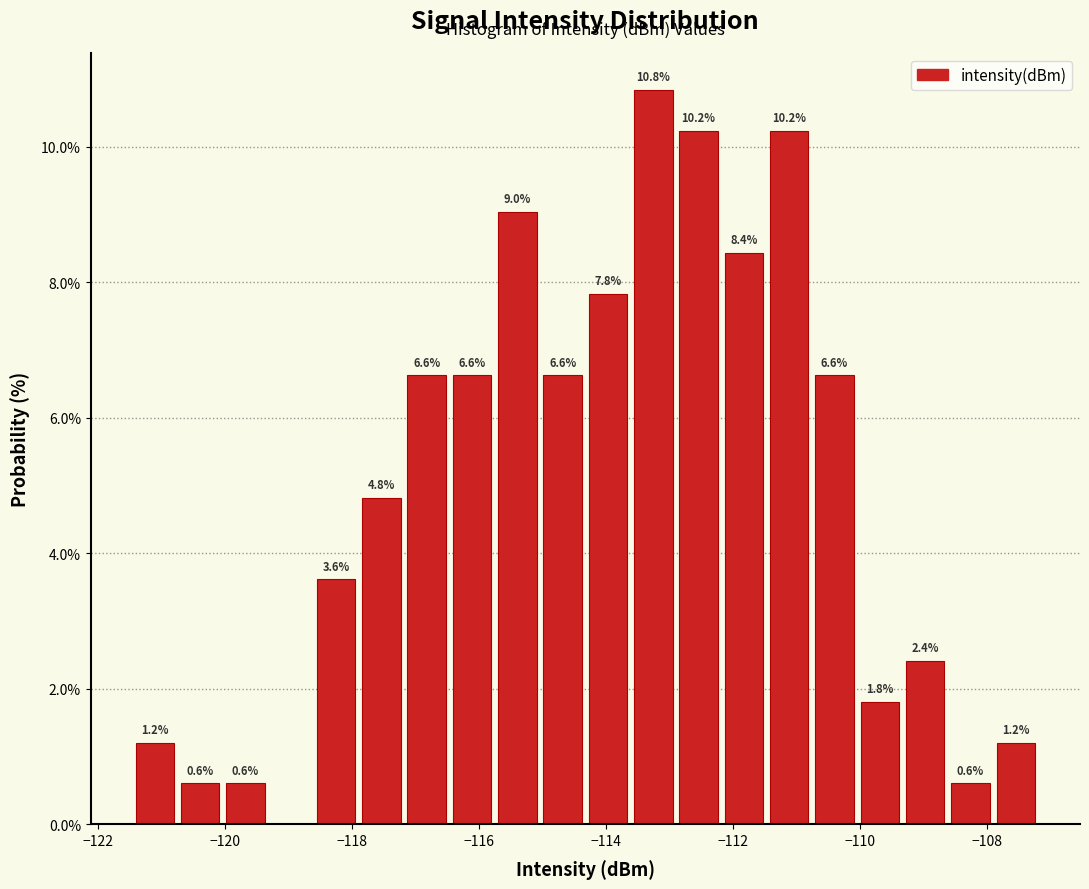

Around what value on the x-axis is the tallest bar? Give the approximate position of its centre, as read against the axis.

-113.2